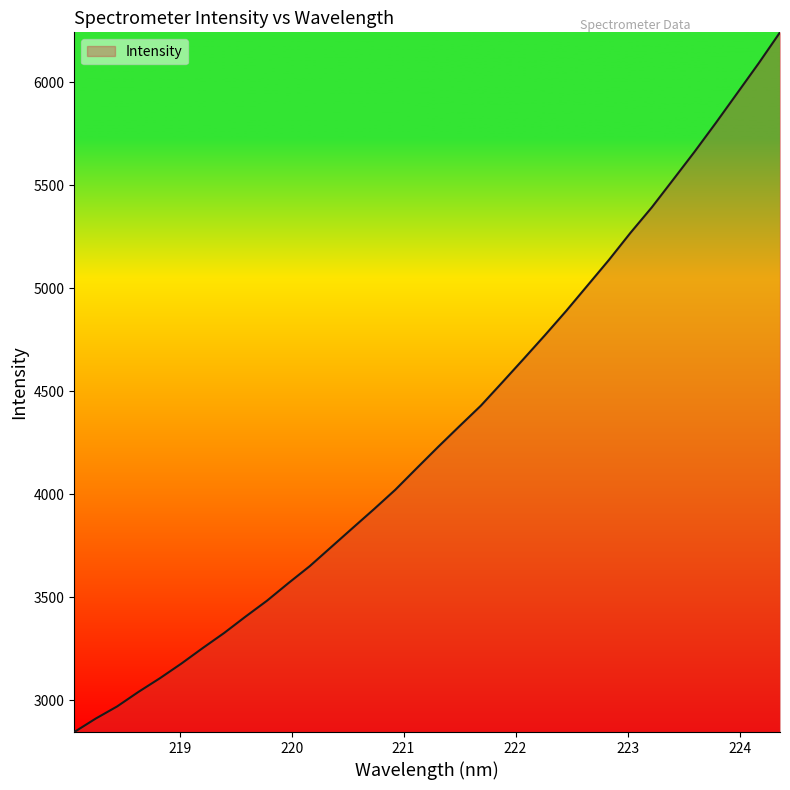

What is the difference between the maximum and minimum values?

3395.0